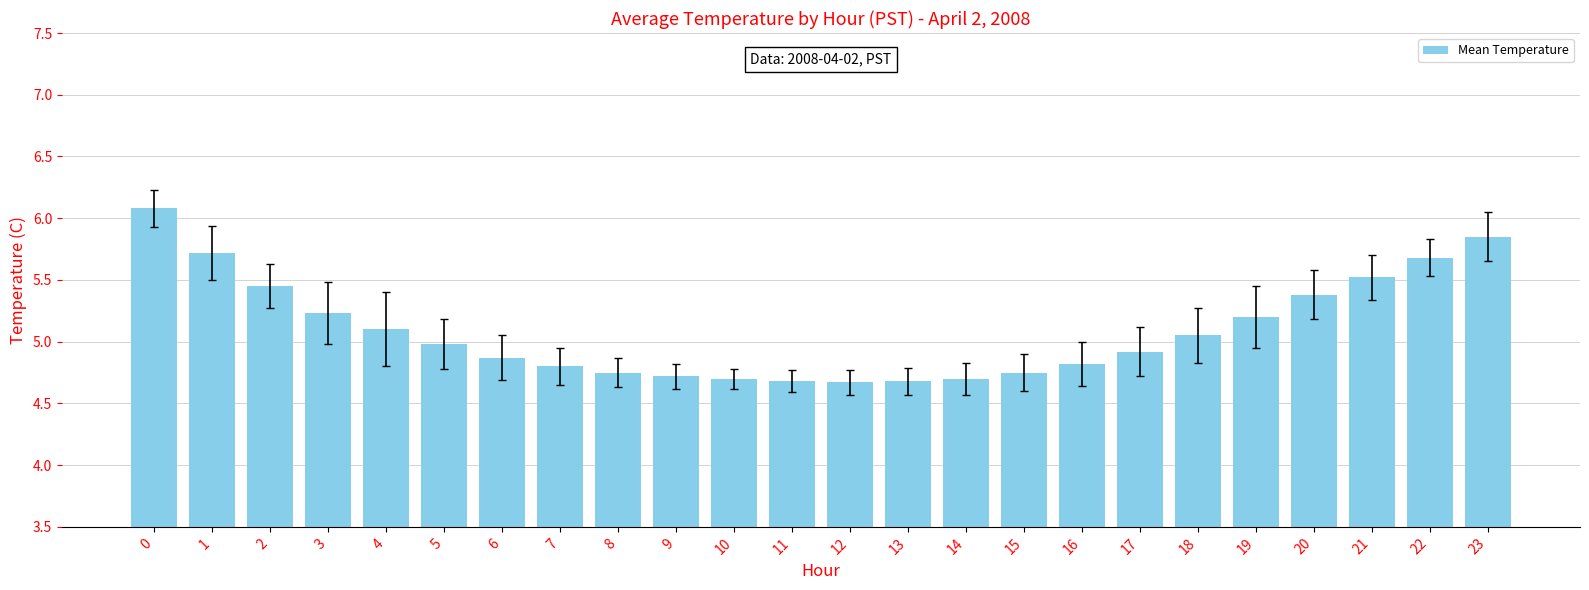

Is it true that the value at 12 is 8.2?

False